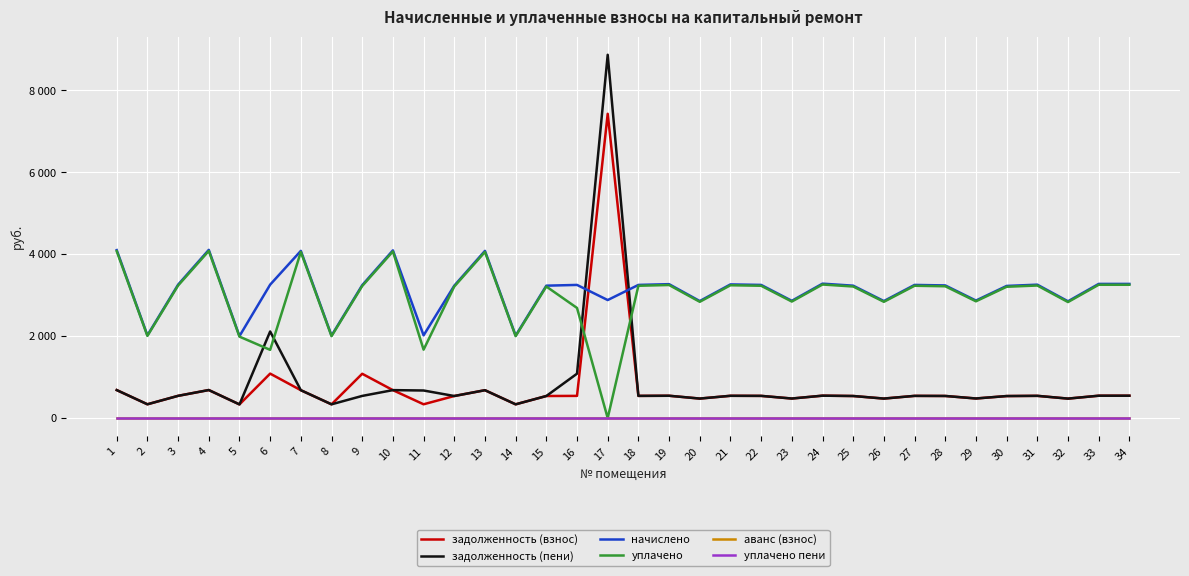

Does the chart have visible grid lines?

Yes